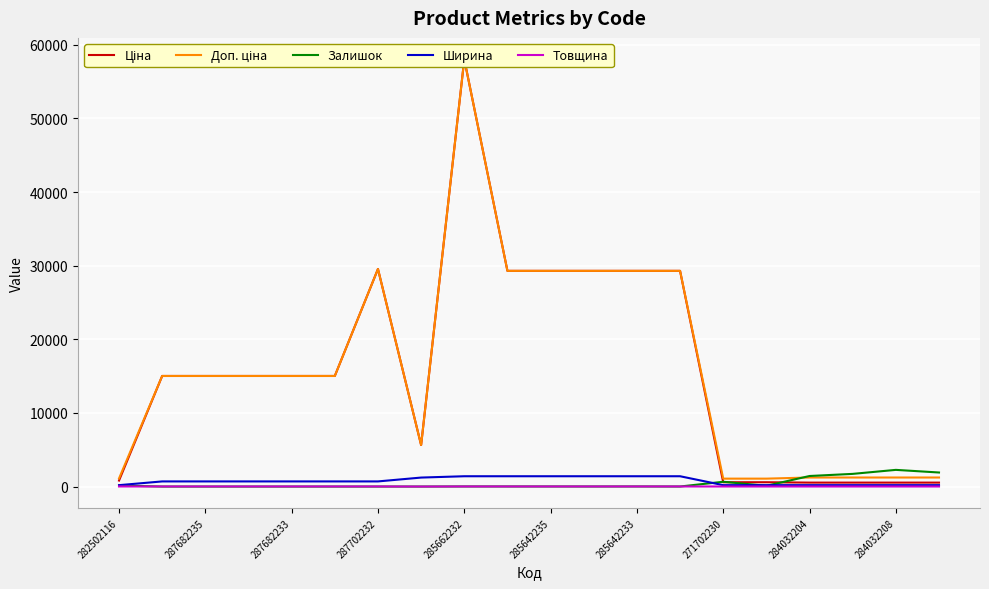

What is the maximum value for Залишок?

2265